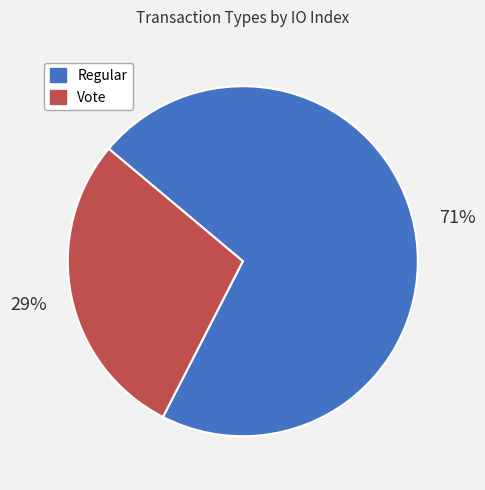

What percentage is the Regular slice, to the nearest percent?

71%